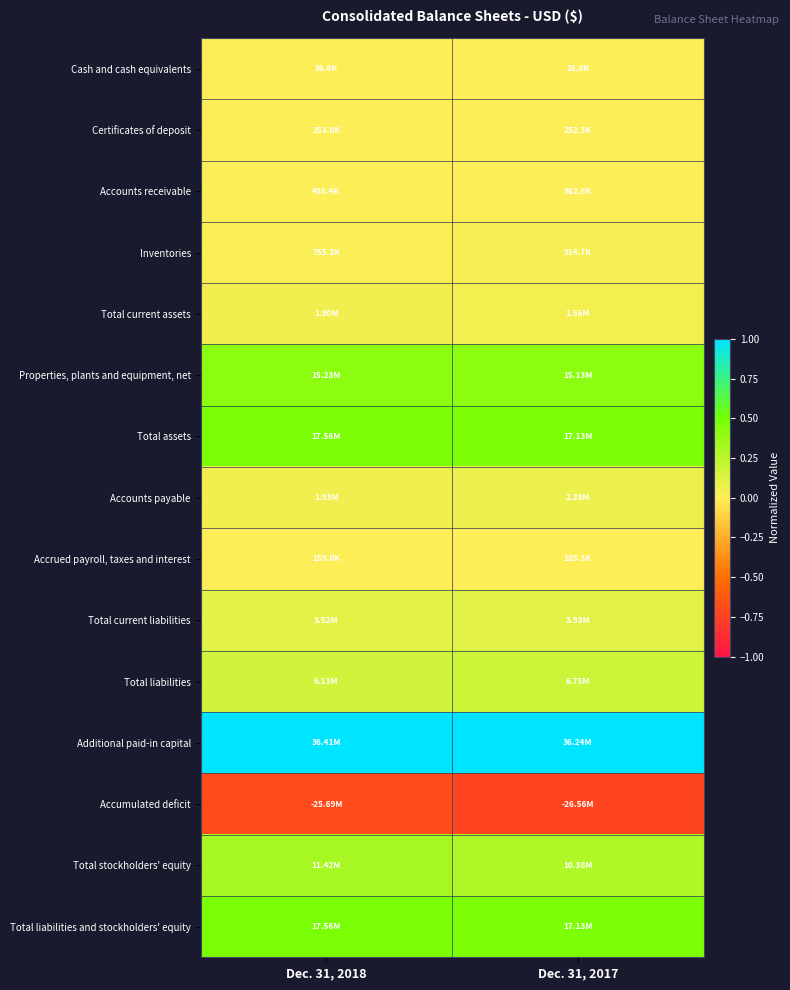

Reading left to right, list all the values displayed in this chart.

Cash and cash equivalents: Dec. 31, 2018=0.0	Dec. 31, 2017=0.0
Certificates of deposit: Dec. 31, 2018=0.0	Dec. 31, 2017=0.0
Accounts receivable: Dec. 31, 2018=0.0	Dec. 31, 2017=0.0
Inventories: Dec. 31, 2018=0.0	Dec. 31, 2017=0.0
Total current assets: Dec. 31, 2018=0.1	Dec. 31, 2017=0.0
Properties, plants and equipment, net: Dec. 31, 2018=0.4	Dec. 31, 2017=0.4
Total assets: Dec. 31, 2018=0.5	Dec. 31, 2017=0.5
Accounts payable: Dec. 31, 2018=0.1	Dec. 31, 2017=0.1
Accrued payroll, taxes and interest: Dec. 31, 2018=0.0	Dec. 31, 2017=0.0
Total current liabilities: Dec. 31, 2018=0.1	Dec. 31, 2017=0.1
Total liabilities: Dec. 31, 2018=0.2	Dec. 31, 2017=0.2
Additional paid-in capital: Dec. 31, 2018=1.0	Dec. 31, 2017=1.0
Accumulated deficit: Dec. 31, 2018=-0.7	Dec. 31, 2017=-0.7
Total stockholders' equity: Dec. 31, 2018=0.3	Dec. 31, 2017=0.3
Total liabilities and stockholders' equity: Dec. 31, 2018=0.5	Dec. 31, 2017=0.5